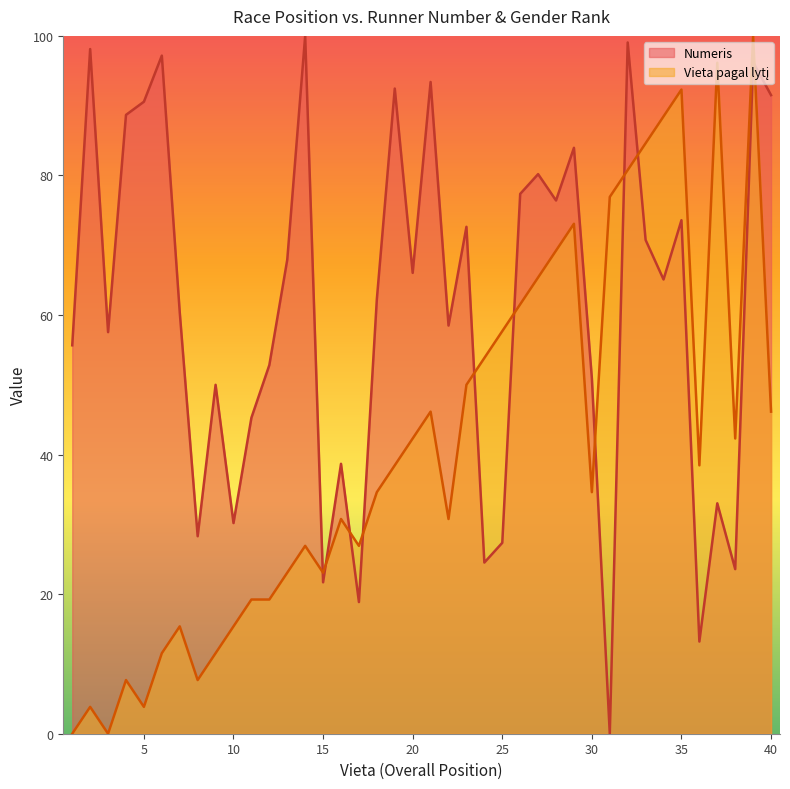

True or false: Vieta pagal lytį has a value of 36.7 at 13.

False